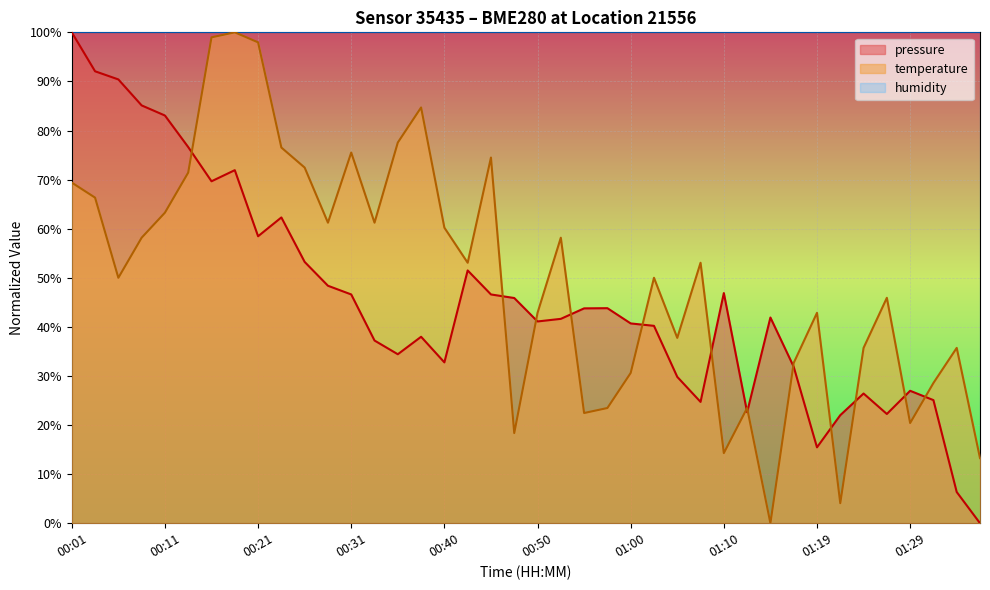

Where does the temperature series first go above 53?

00:01